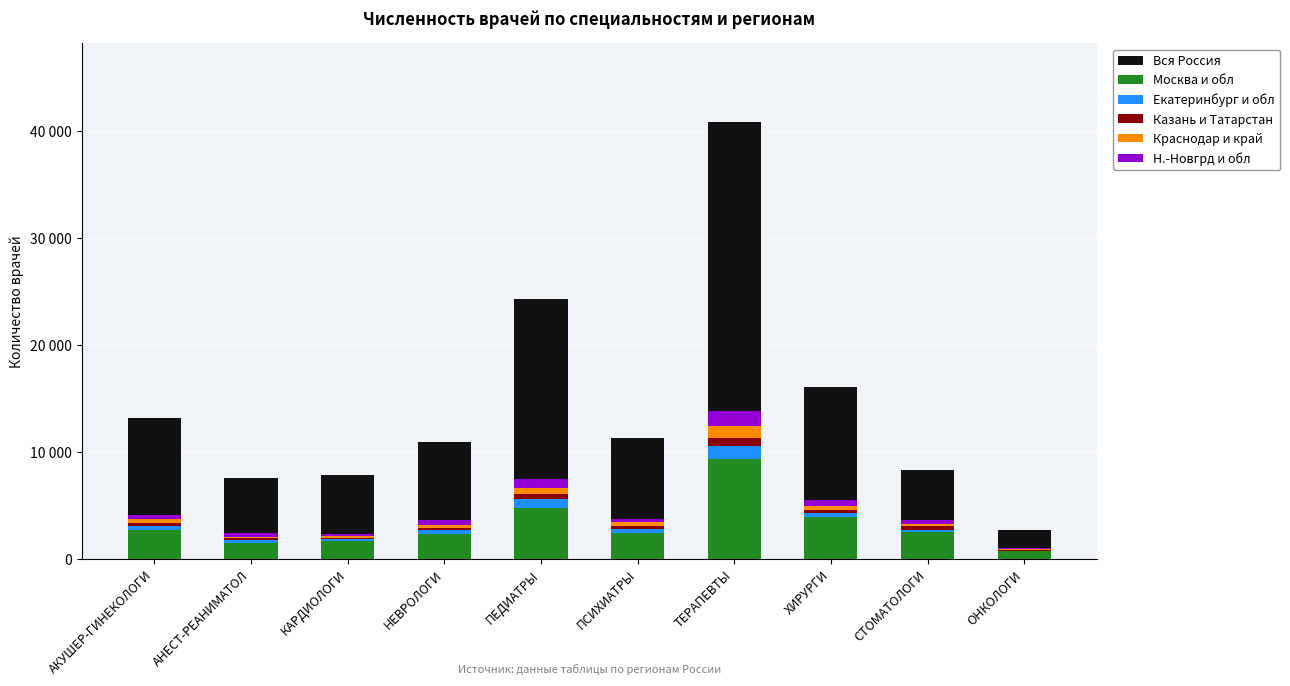

The Краснодар и край series shows 285 at НЕВРОЛОГИ. True or false?

True